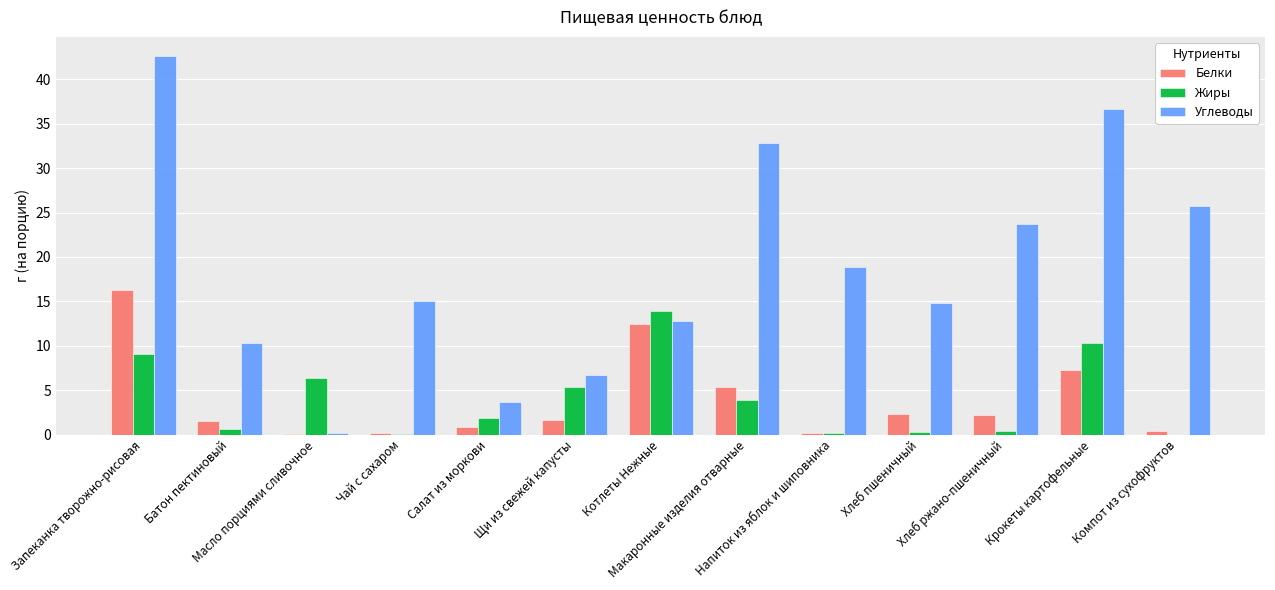

Which series has the largest total across all categories?

Углеводы